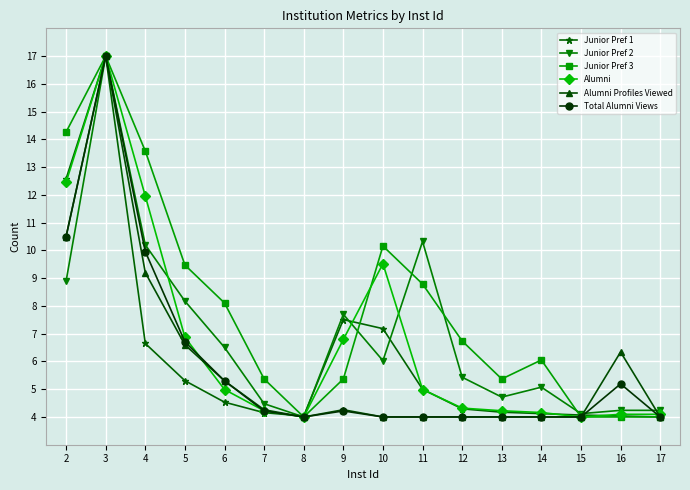

At which label does Junior Pref 2 first exceed 6?

2